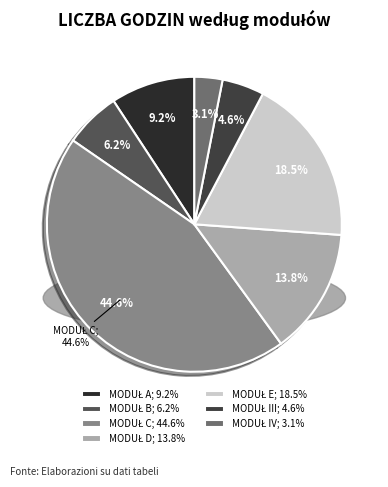

Is there a majority slice in this chart?

No